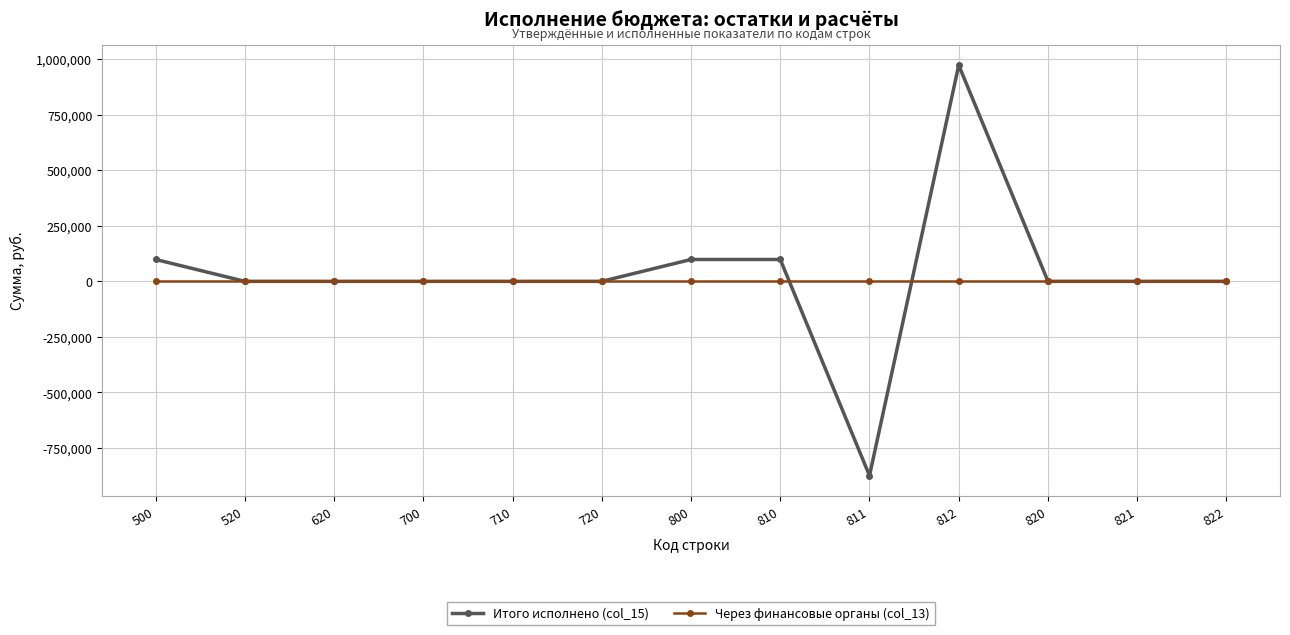

The value of Итого исполнено (col_15) at 822 is -998192.2. True or false?

False